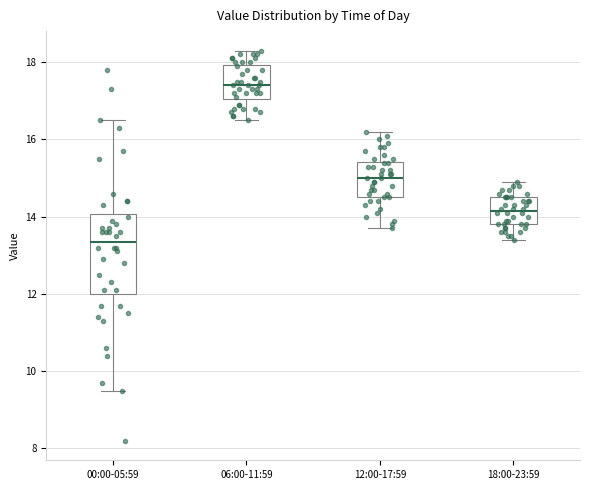

Comparing the boxes themselves (not the whiskers), which one is the tallest?

00:00-05:59